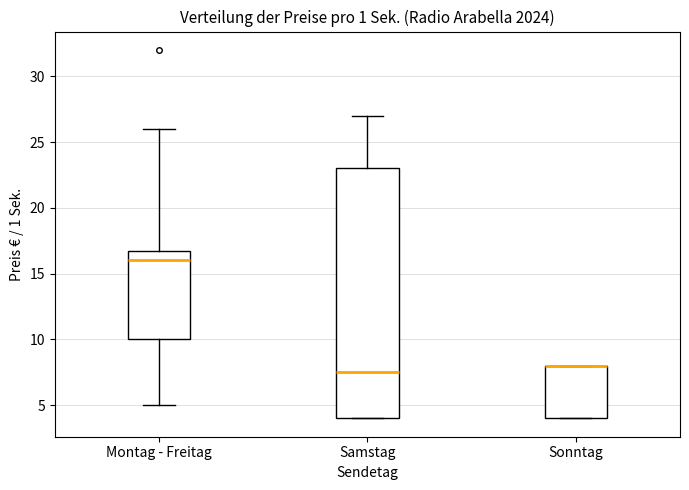

Where is the lower edge of the box for Samstag on the y-axis? The values are not printed on the chart, so give them approximately, as read against the axis.

4.0